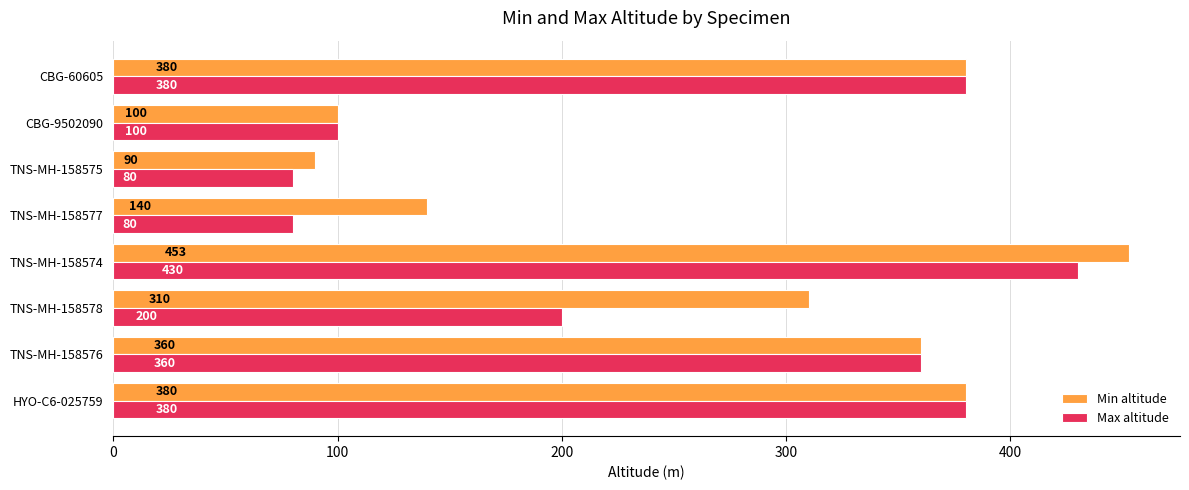

Which category has the highest value in the Min altitude series?

TNS-MH-158574